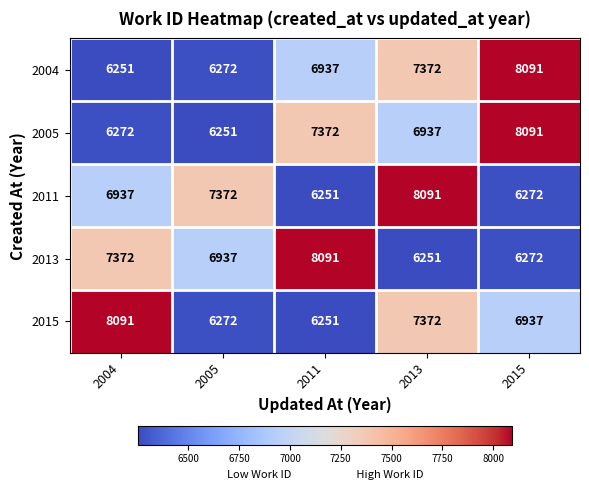

What is the difference between the second highest and second lowest values in the 2004 series?

1100